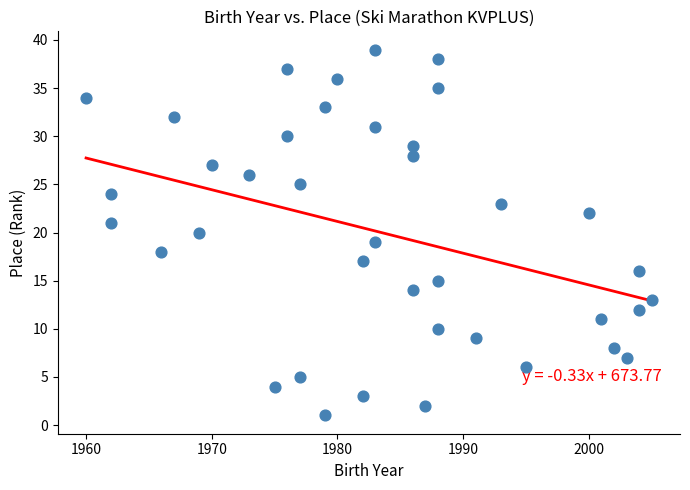

What is the range of X values (max minus min)?

45